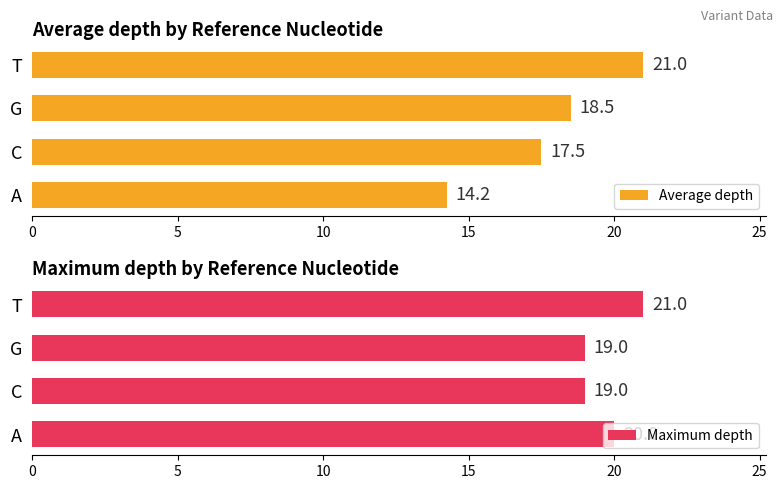

Which category has the highest value in the Maximum depth series?

T